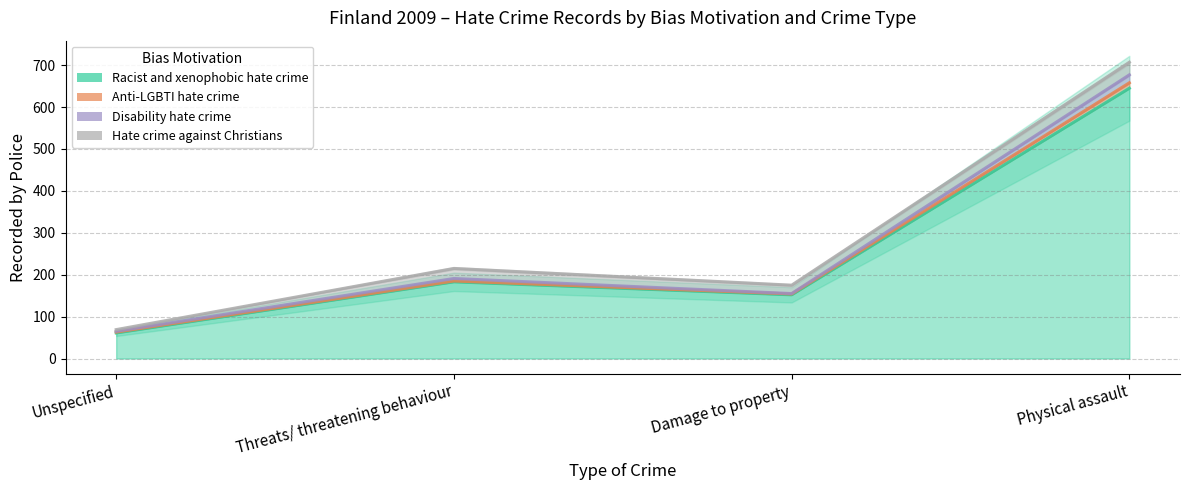

In Racist and xenophobic hate crime, how many points are higher than both neighbors (excluding endpoints)?

1